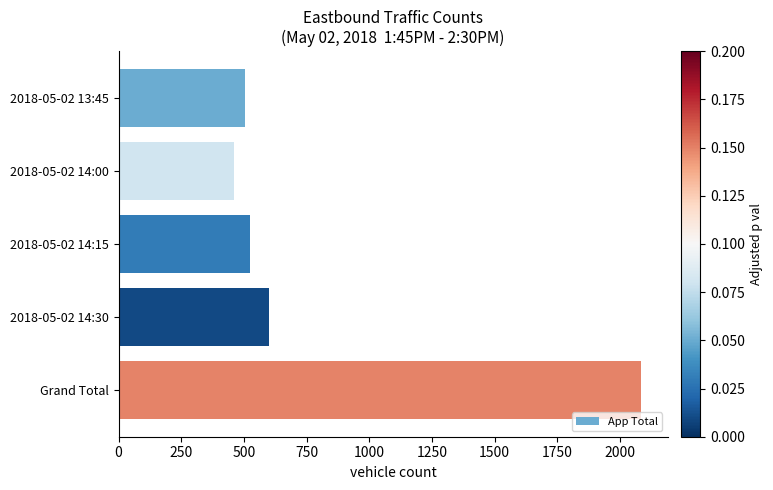

What is the sum of all values?

4170